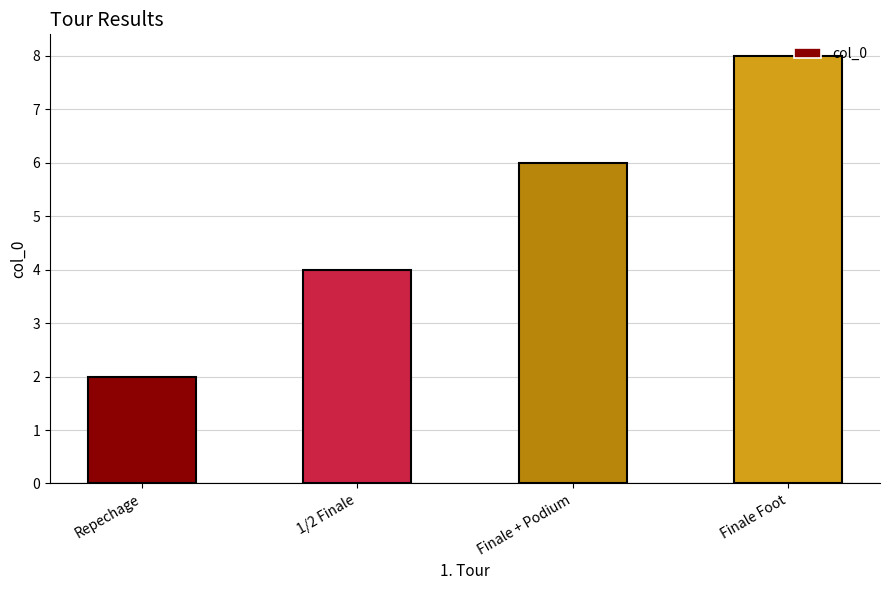

At which label is the value closest to 5?

1/2 Finale